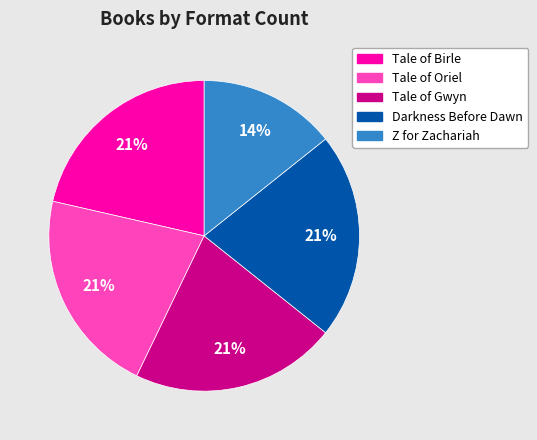

Which category has the smallest portion of the pie?

Z for Zachariah